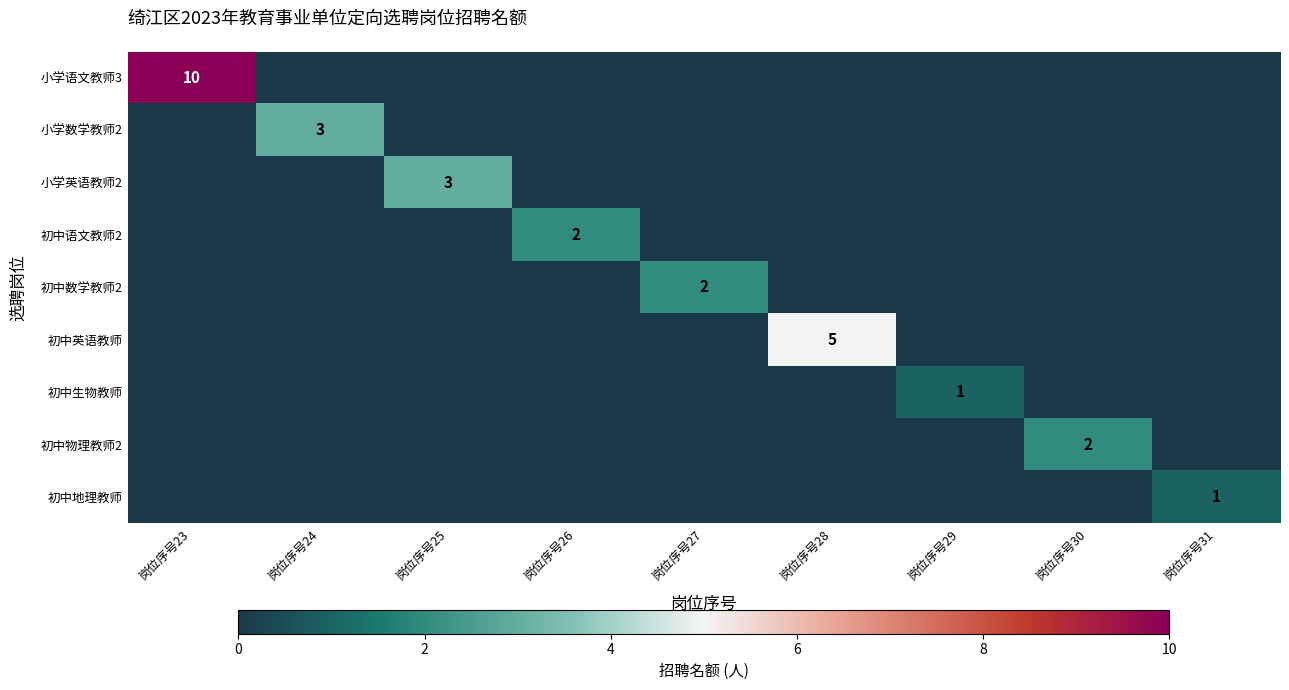

The value of 小学语文教师3 at 岗位序号23 is 2. True or false?

False